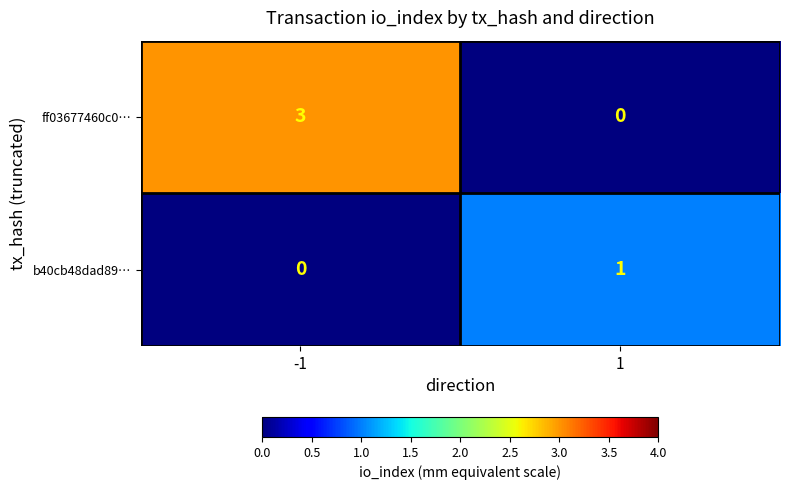

Reading right to left, transcribe all the data shown in this chart.

ff03677460c0…: 1=0	-1=3
b40cb48dad89…: 1=1	-1=0